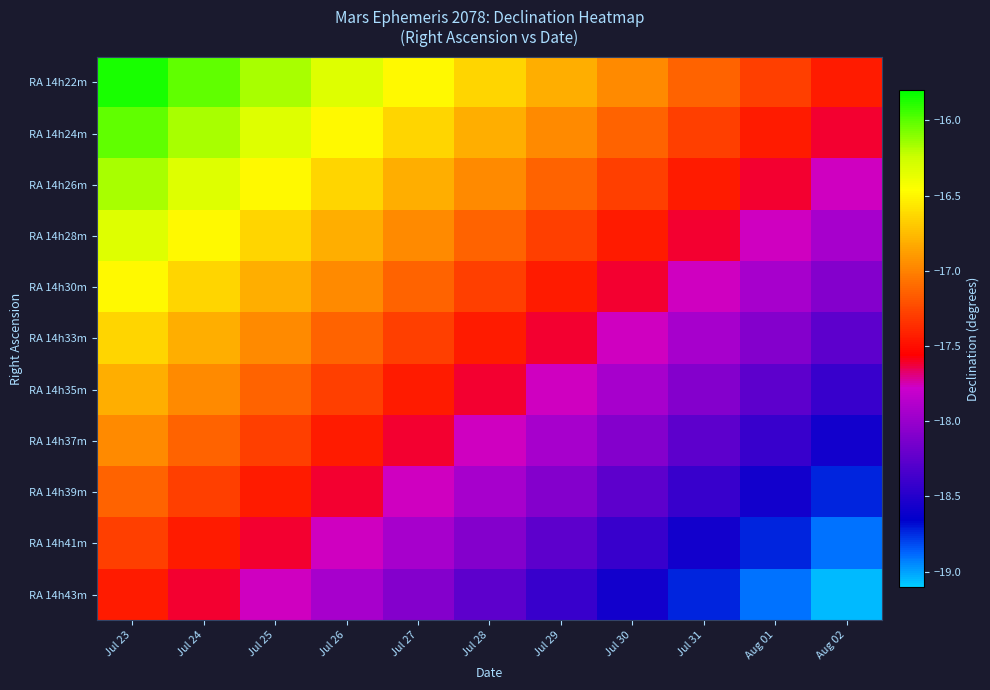

What is the difference between the highest and lowest values at Jul 30?

1.6